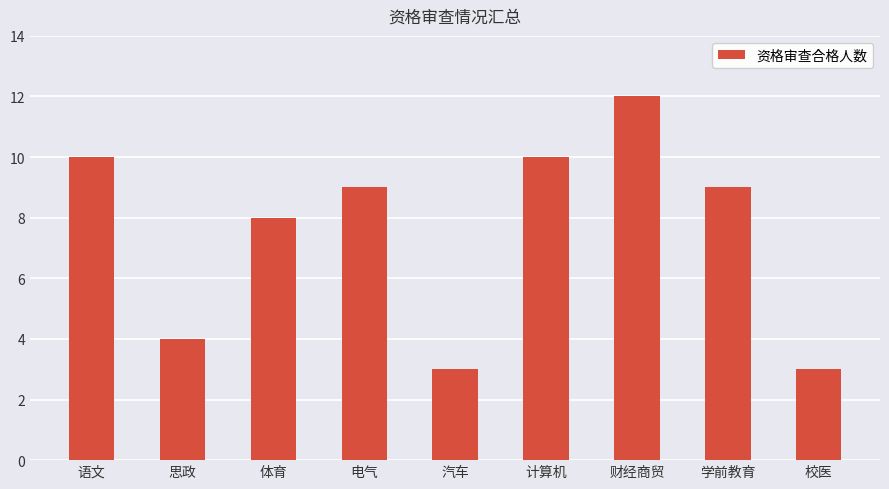

The value at 校医 is 3. True or false?

True